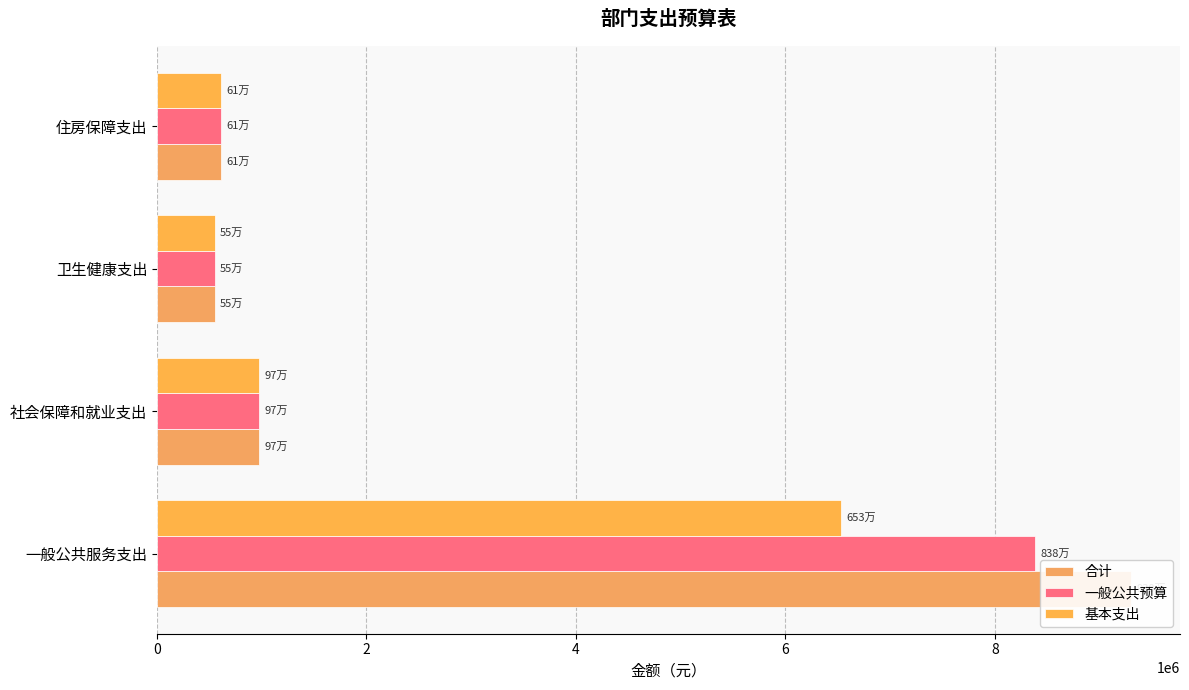

Reading left to right, transcribe all the data shown in this chart.

合计: 9303094.4	974832.7	550055.3	612446.4
一般公共预算: 8382694.4	974832.7	550055.3	612446.4
基本支出: 6532694.4	974832.7	550055.3	612446.4